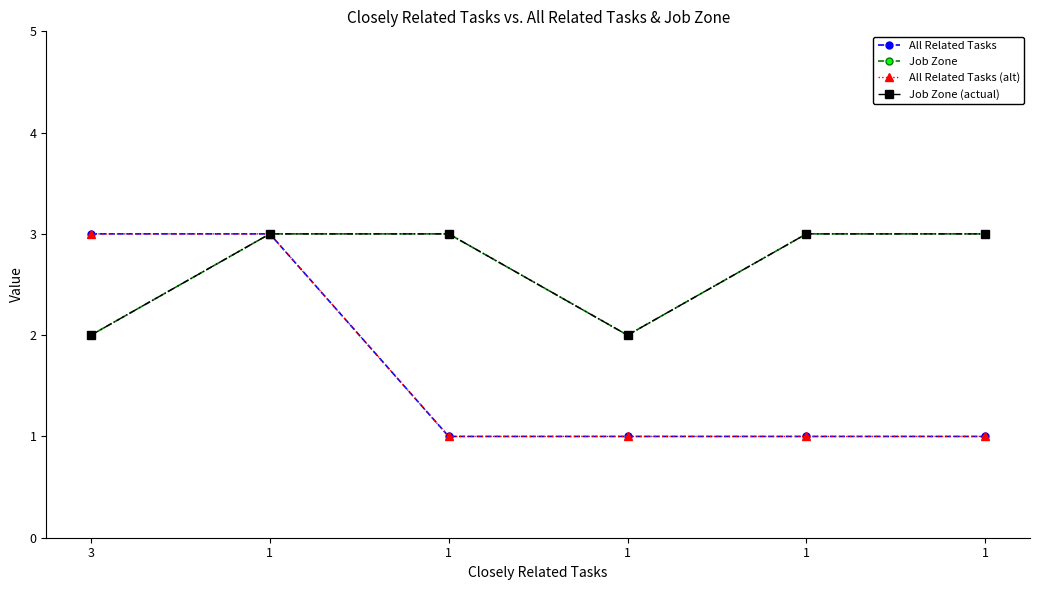

How many lines are shown in the chart?

4